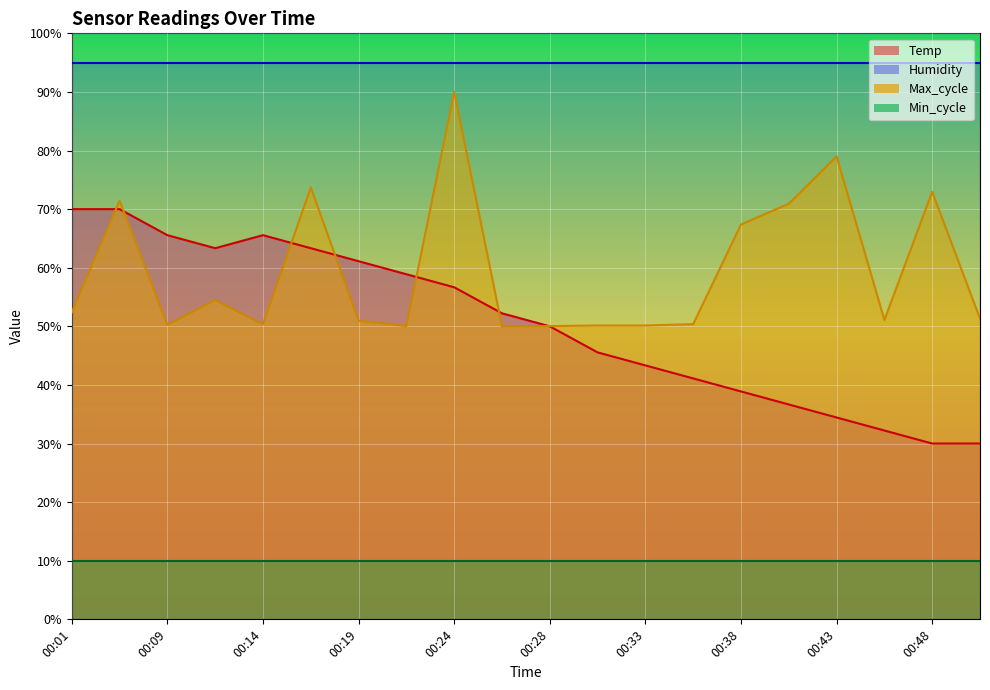

After their last crossing, which series has the higher values: Temp or Max_cycle?

Max_cycle